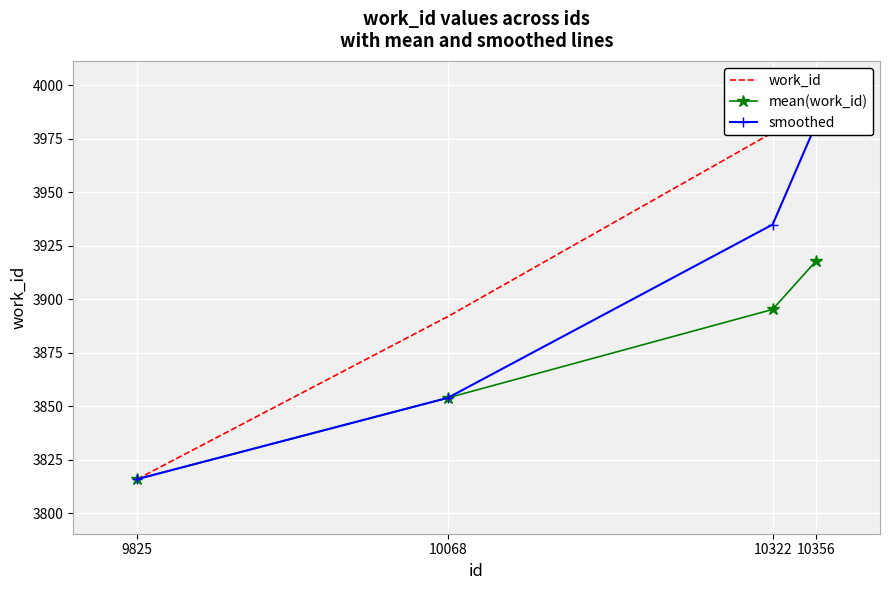

What is the sum of all mean(work_id) values?

15483.3